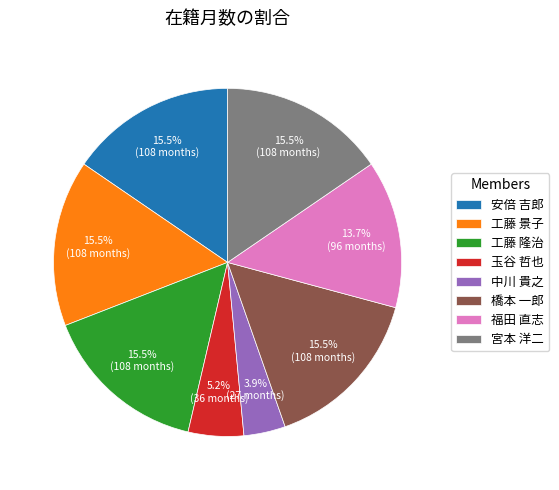

Count the number of slices in the pie.

8